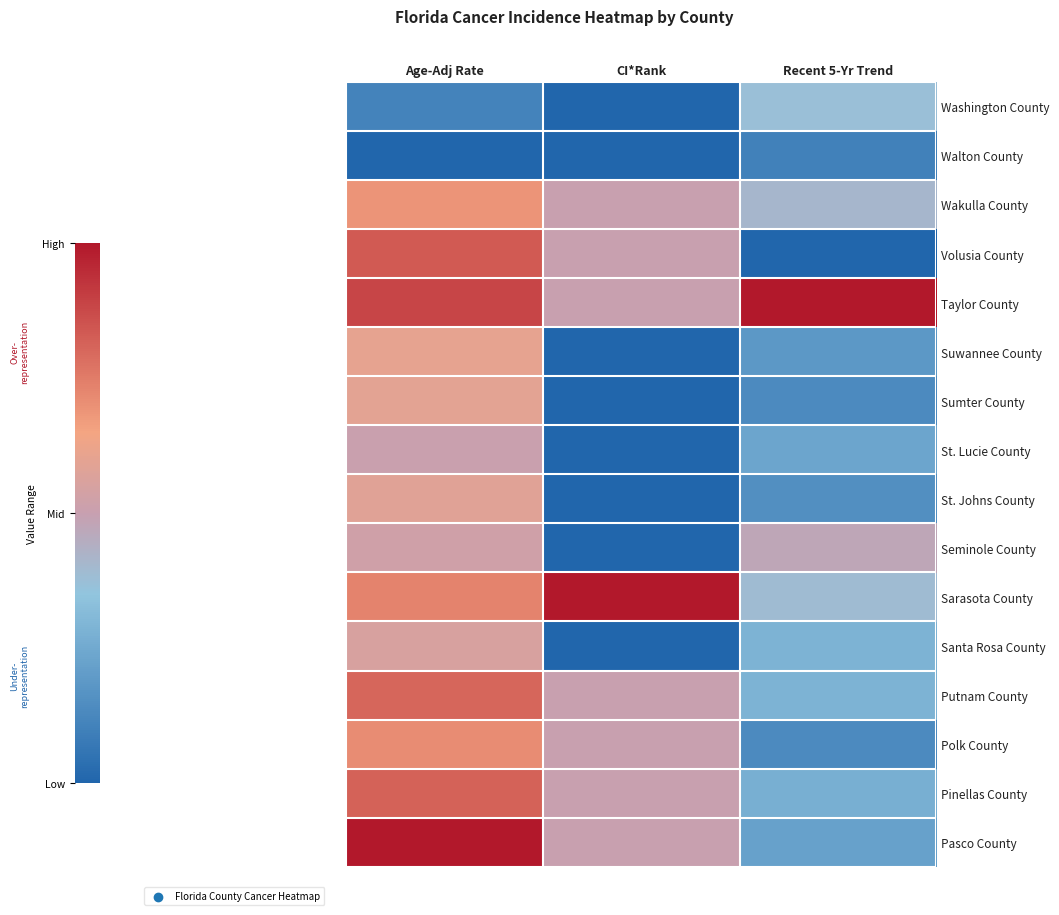

Count the number of categories in the chart.

3